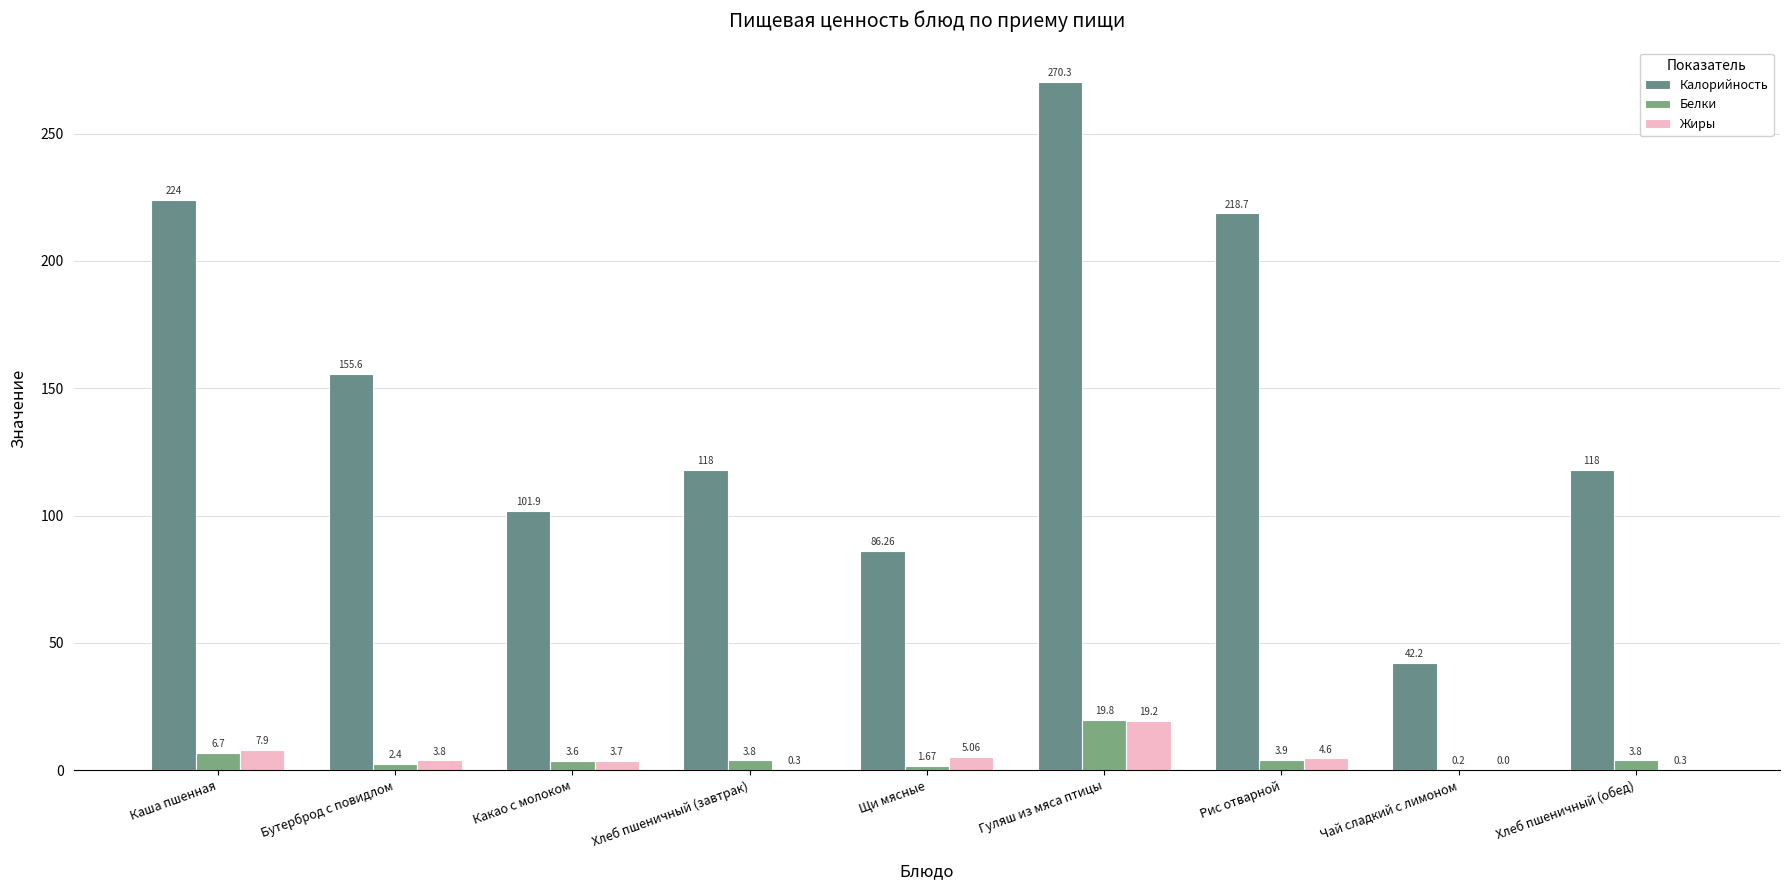

Which series has the largest total across all categories?

Калорийность